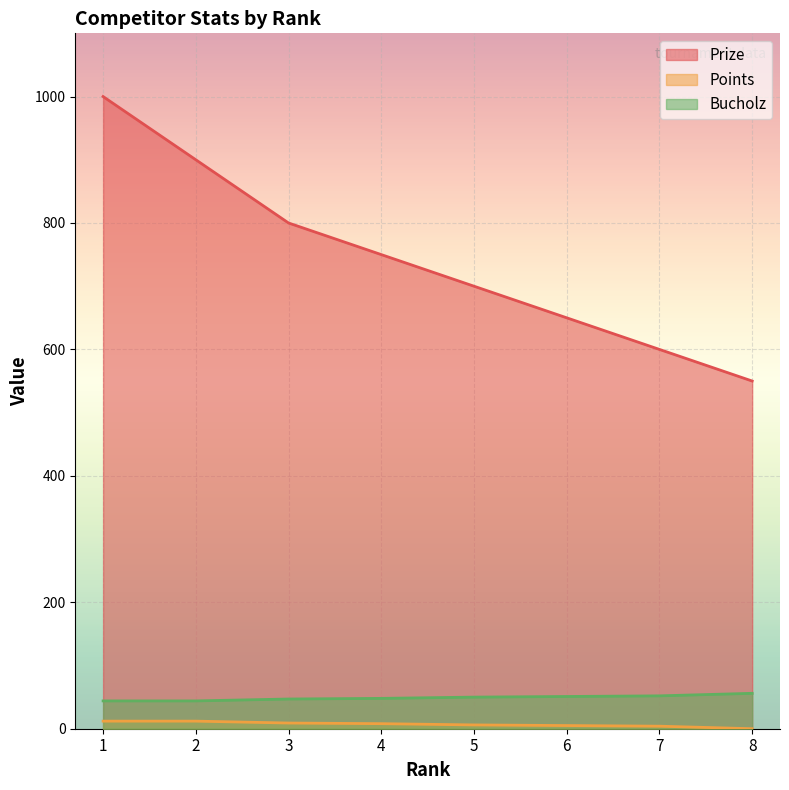

Which category has the lowest value in the Bucholz series?

1